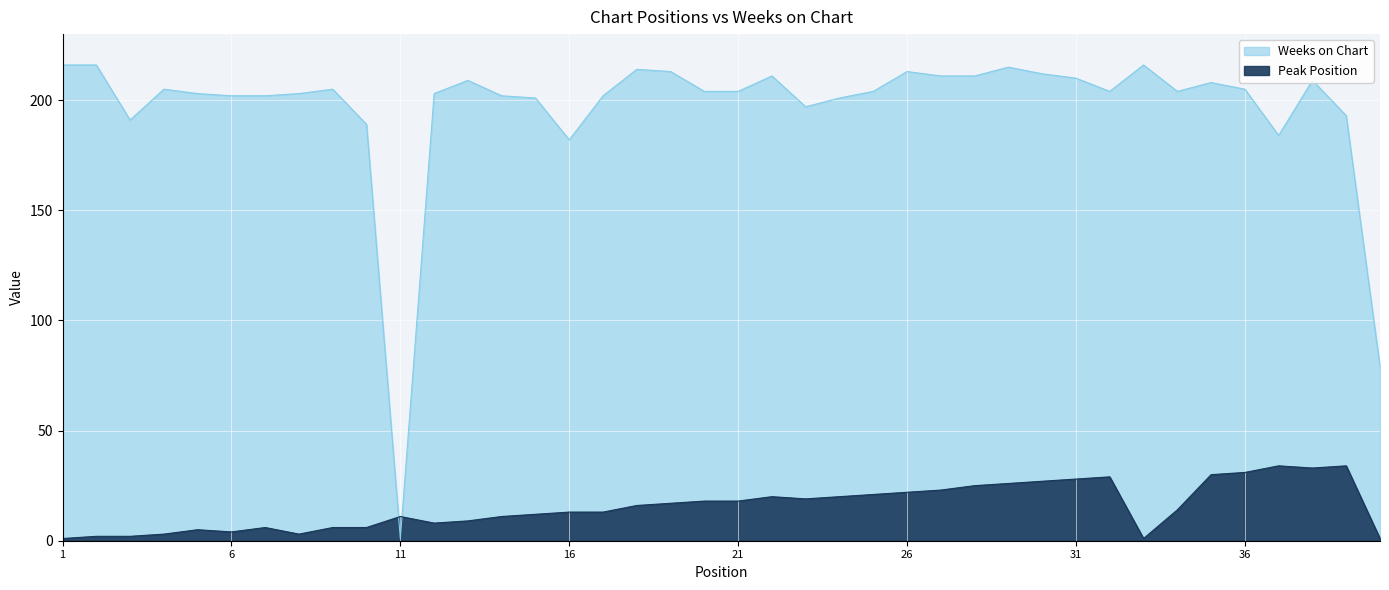

At which label is Peak Position closest to 17?

19